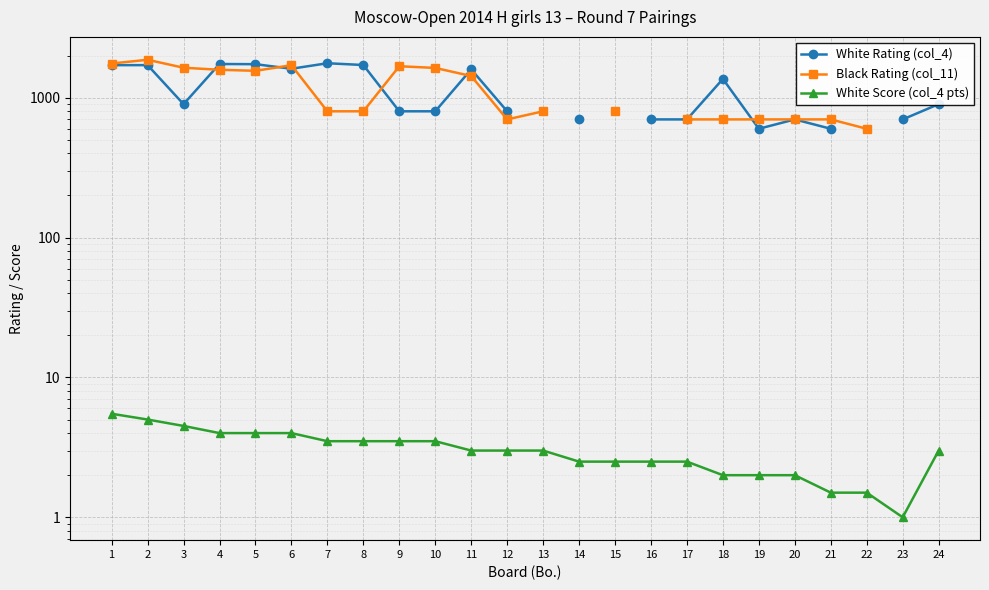

At which category does Black Rating (col_11) reach its first local valley?

5